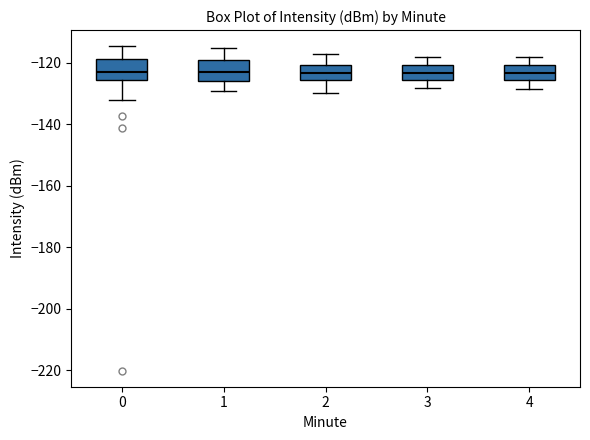

Where is the lower edge of the box at x = 3 on the y-axis? The values are not printed on the chart, so give them approximately, as read against the axis.

-126